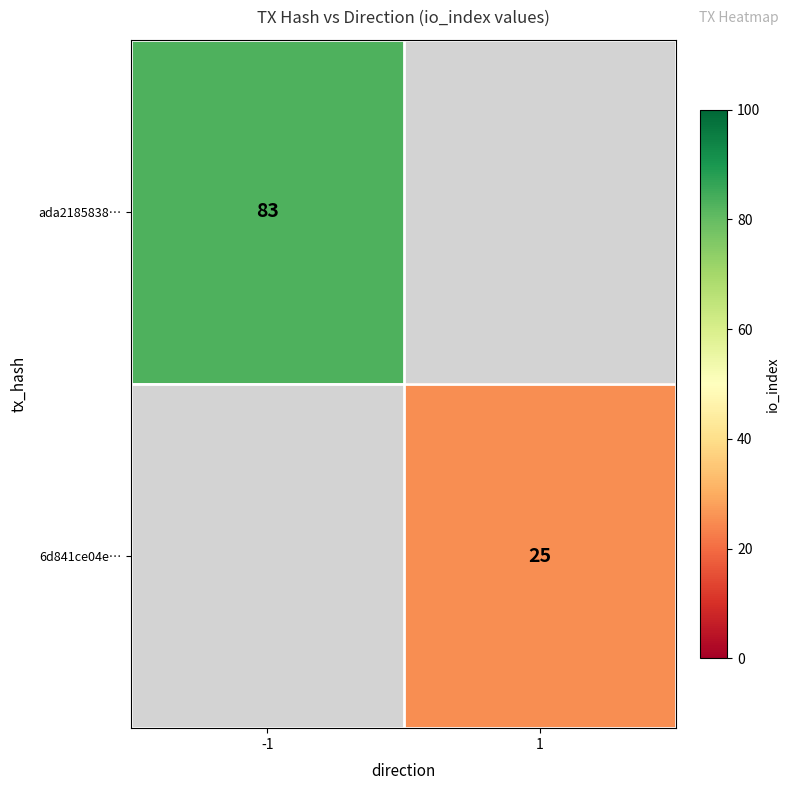

True or false: ada2185838… has a value of 53 at -1.

False